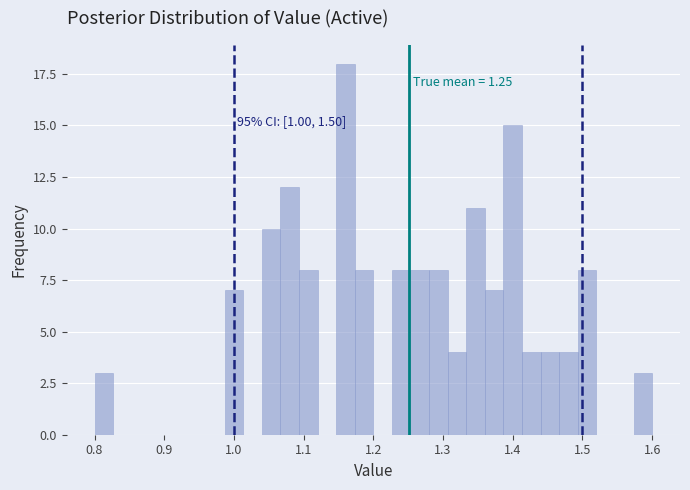

Around what value on the x-axis is the tallest bar? Give the approximate position of its centre, as read against the axis.

1.16